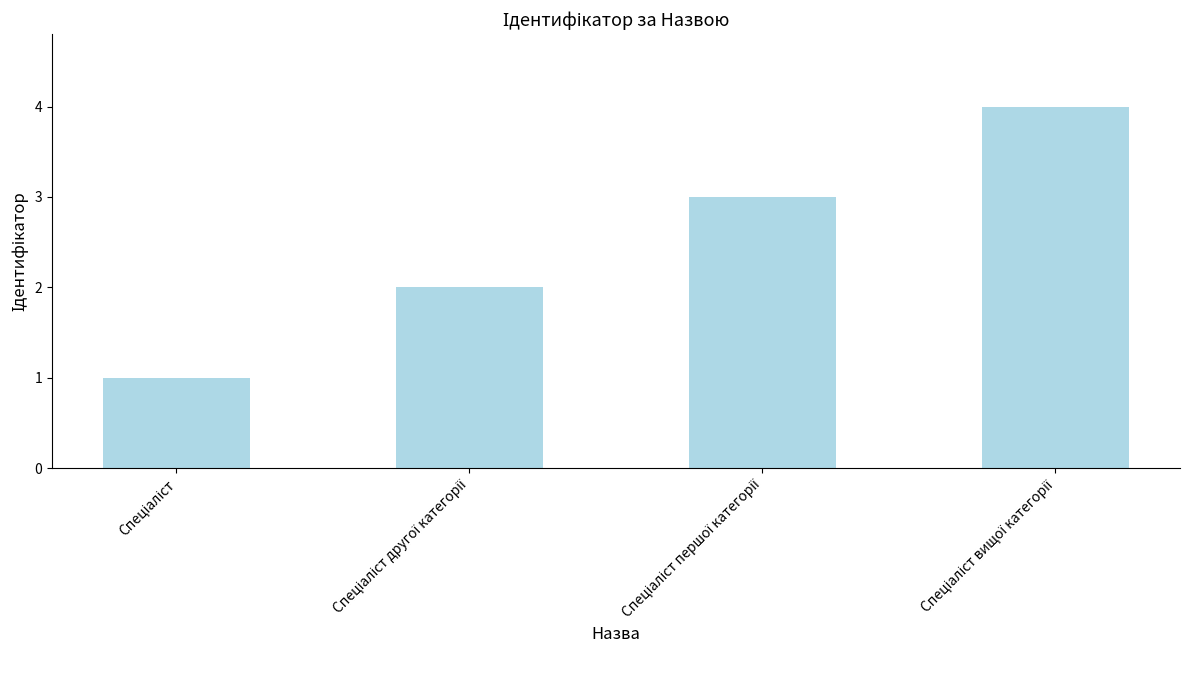

Count the number of categories in the chart.

4